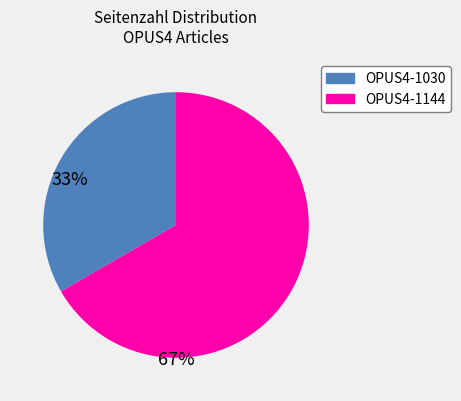

How many slices are in this pie chart?

2